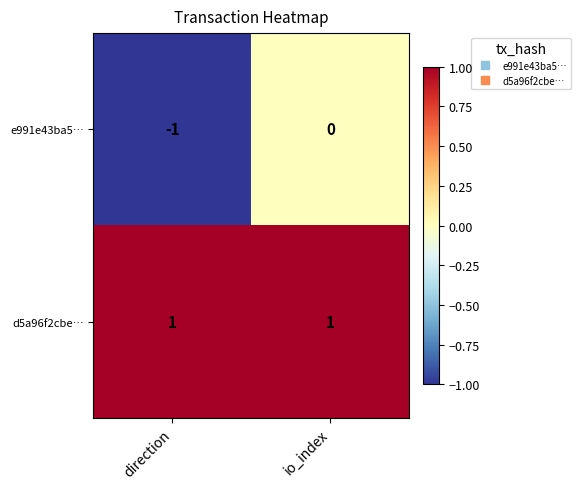

Is it true that d5a96f2cbe… equals 1 at direction?

True